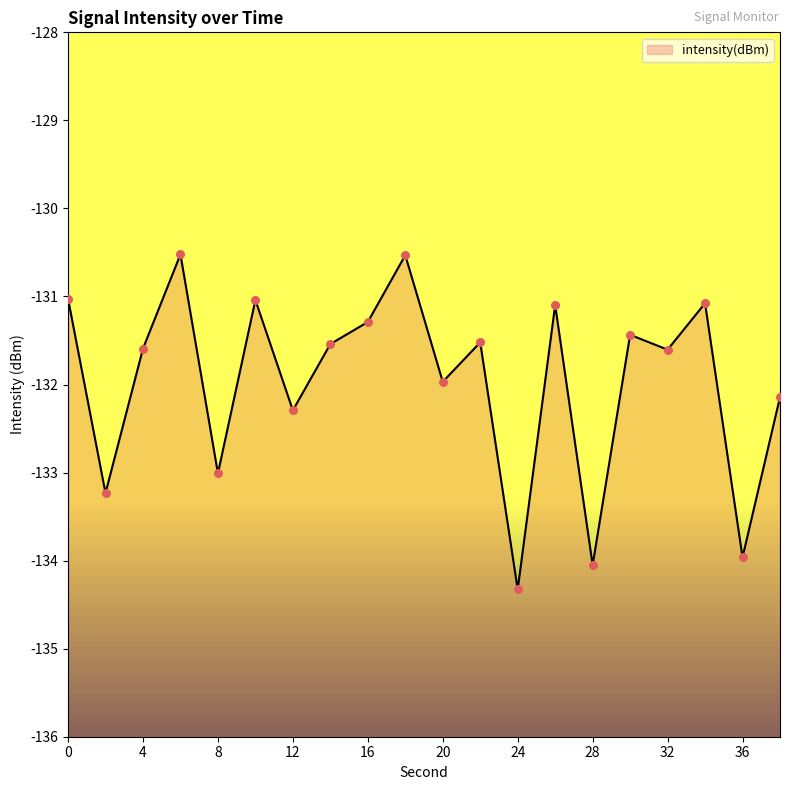

Between 28 and 34, which is larger?

34